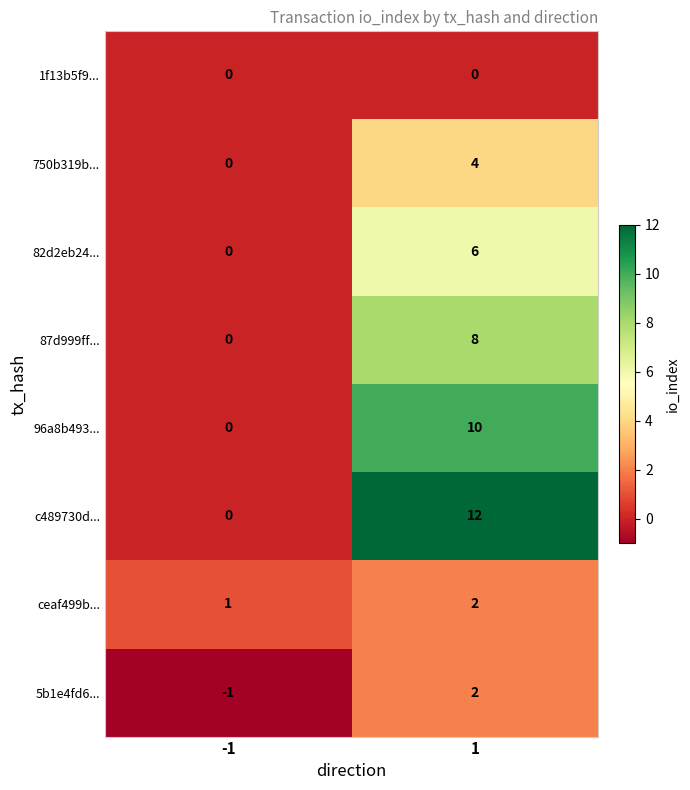

Which series has the largest range (max minus min)?

c489730d...